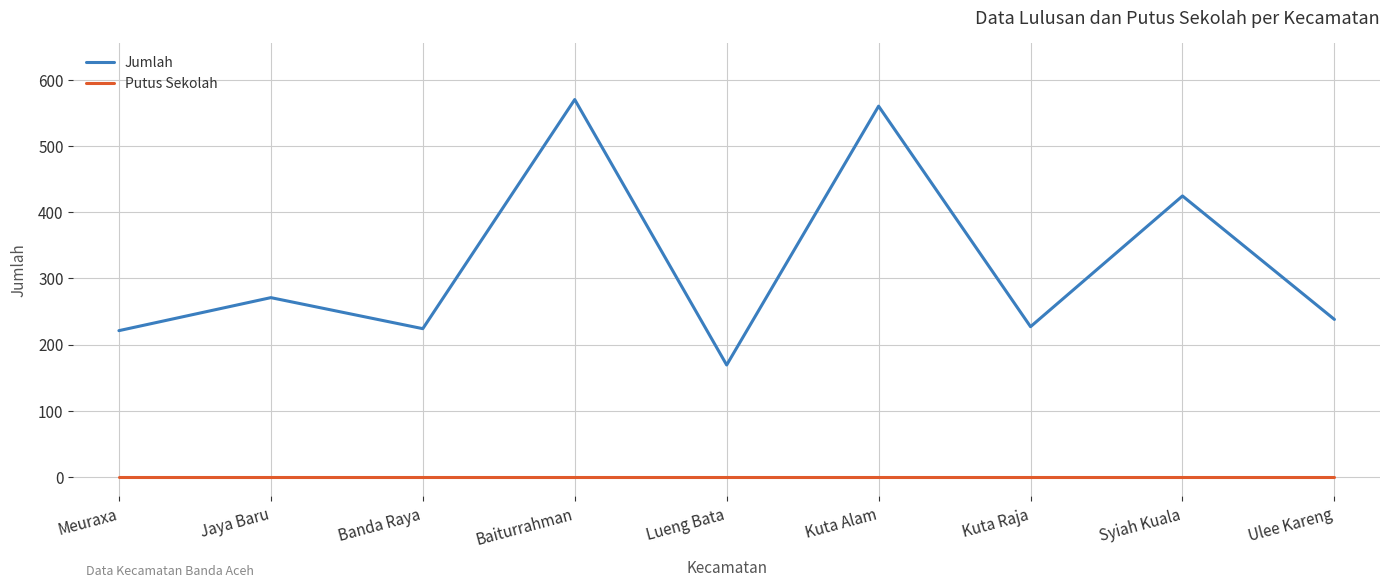

What is the difference between the Jumlah values at Kuta Raja and Meuraxa?

6